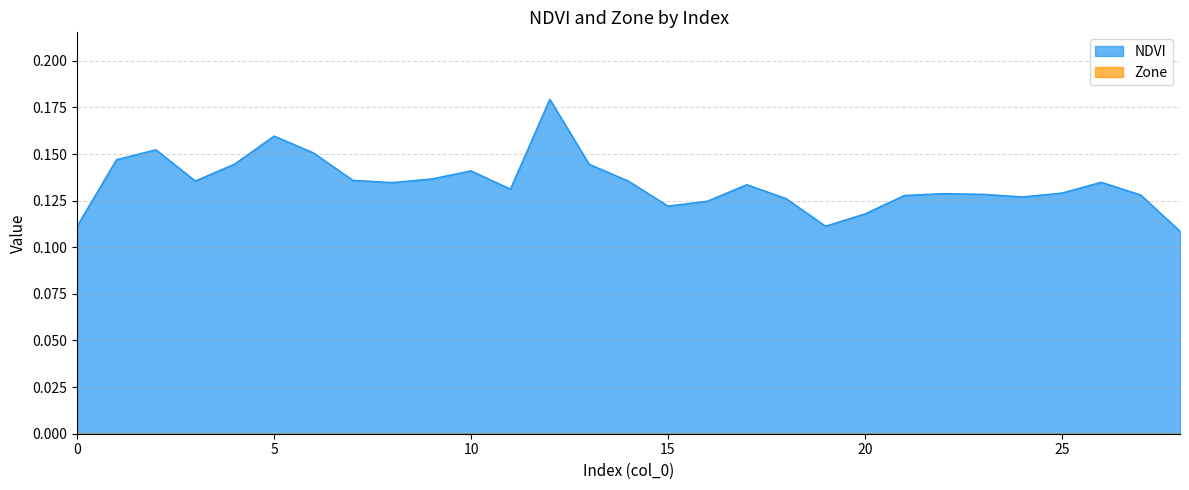

Reading right to left, transcribe all the data shown in this chart.

28=0.1	27=0.1	26=0.1	25=0.1	24=0.1	23=0.1	22=0.1	21=0.1	20=0.1	19=0.1	18=0.1	17=0.1	16=0.1	15=0.1	14=0.1	13=0.1	12=0.2	11=0.1	10=0.1	9=0.1	8=0.1	7=0.1	6=0.2	5=0.2	4=0.1	3=0.1	2=0.2	1=0.1	0=0.1